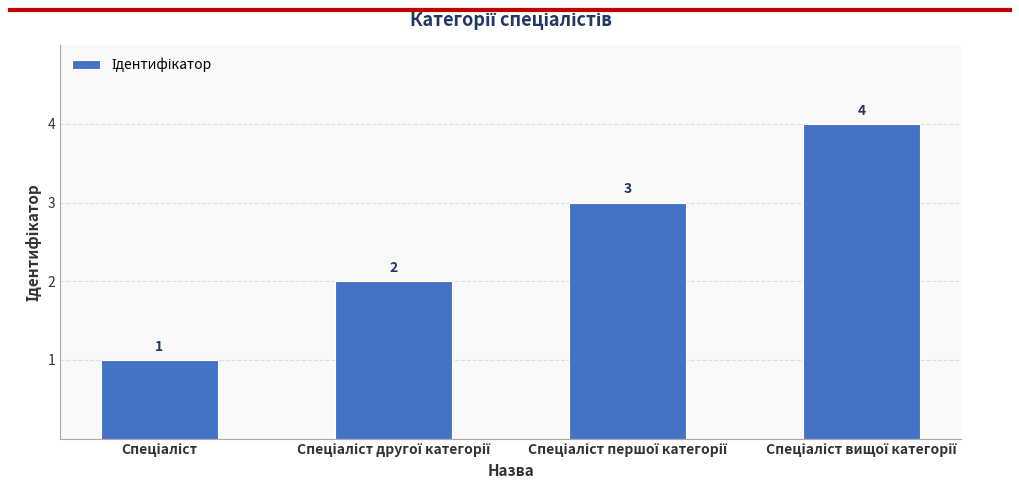

How many values are below 3?

2